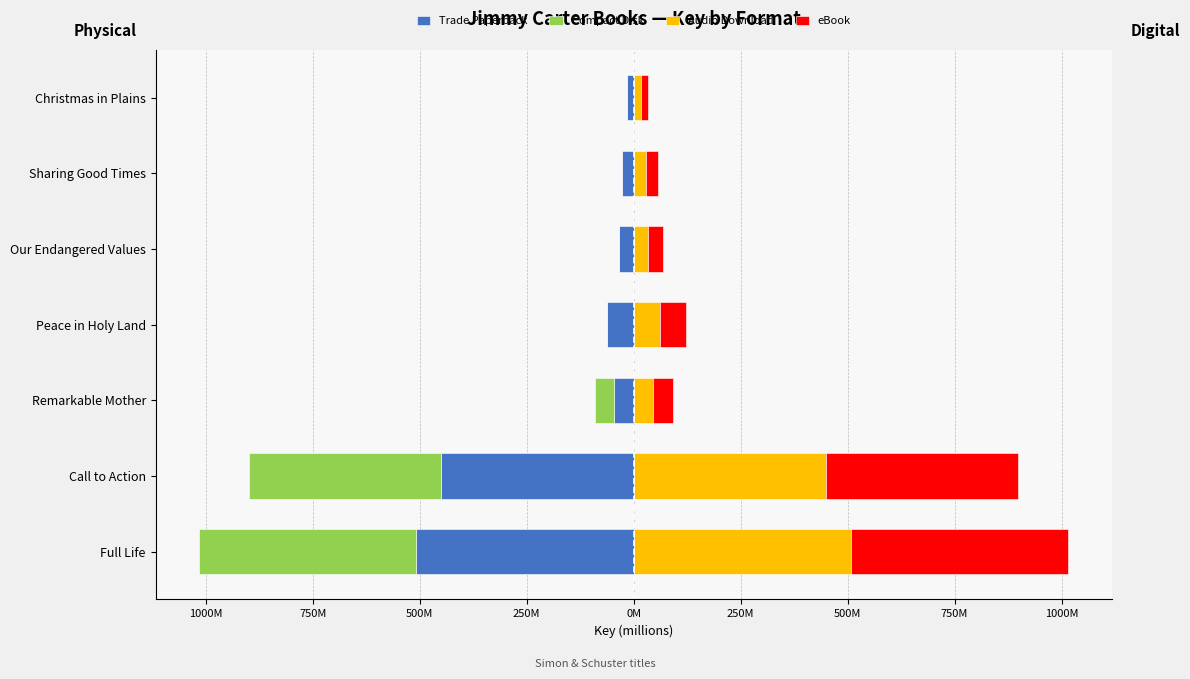

How many bars are there in each group?

4